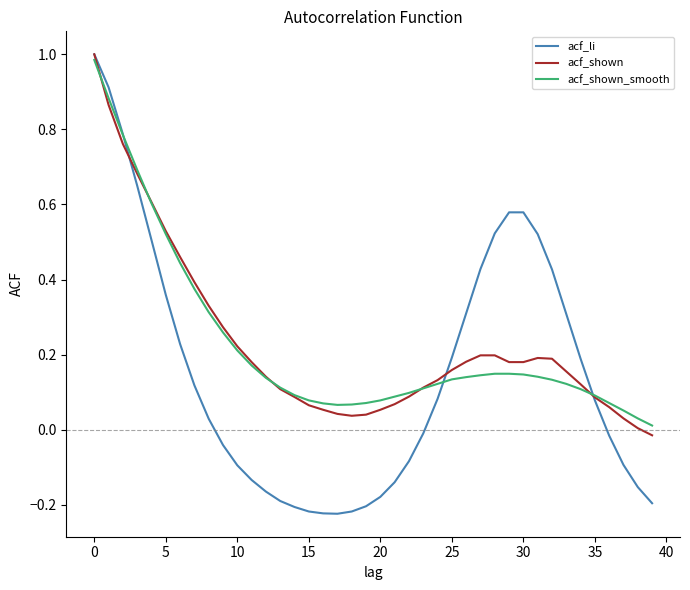

Which series has the largest range (max minus min)?

acf_li